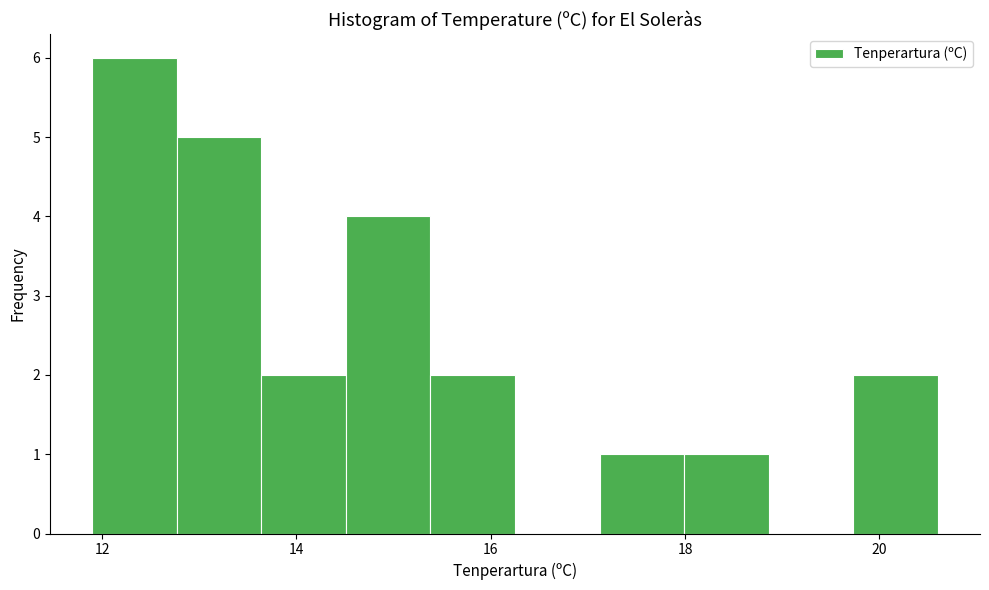

Which range on the x-axis has the tallest bar?

12.0 to 12.8